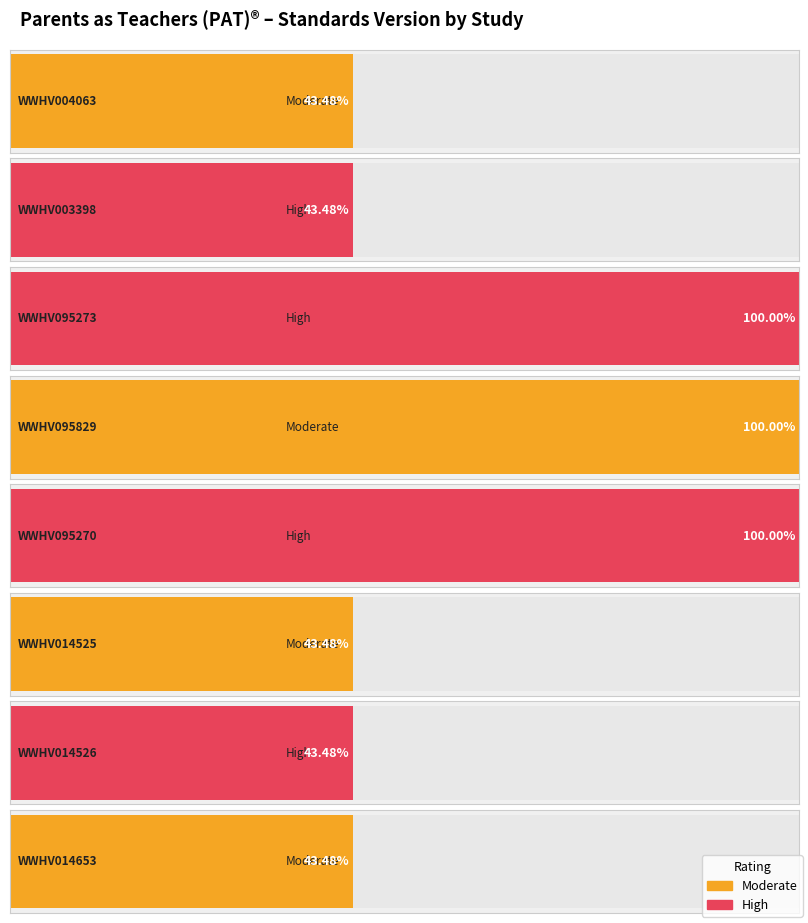

What is the label of the 8th bar from the left?

WWHV014653